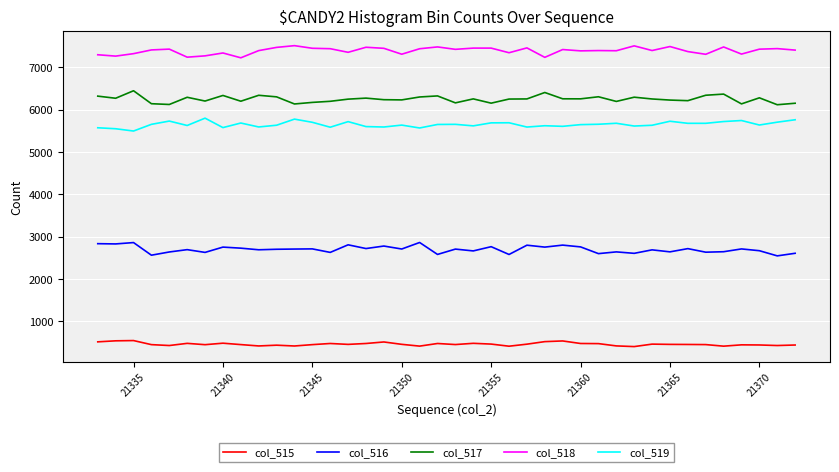

True or false: col_519 and col_516 cross at least once.

False